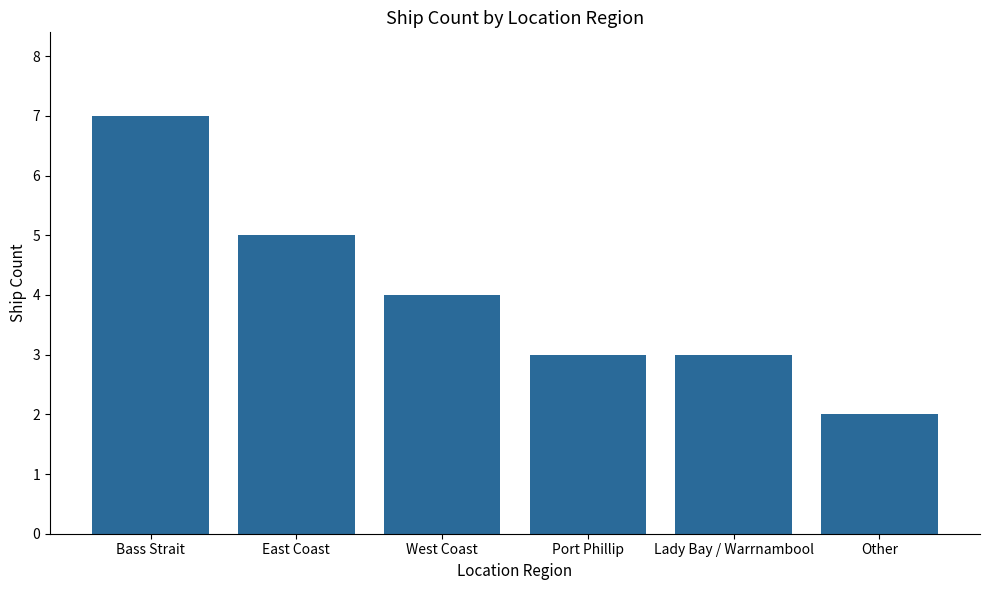

True or false: the data shows 1 at Port Phillip.

False